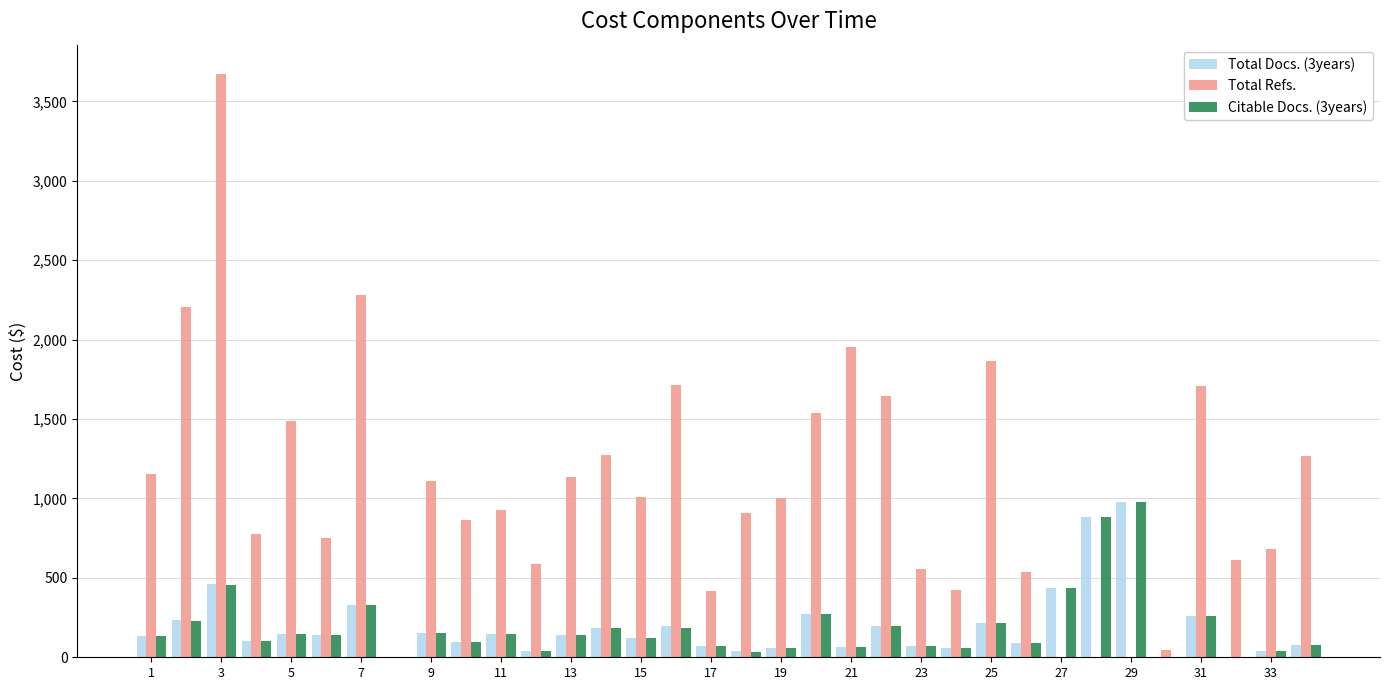

How many groups of bars are there?

34